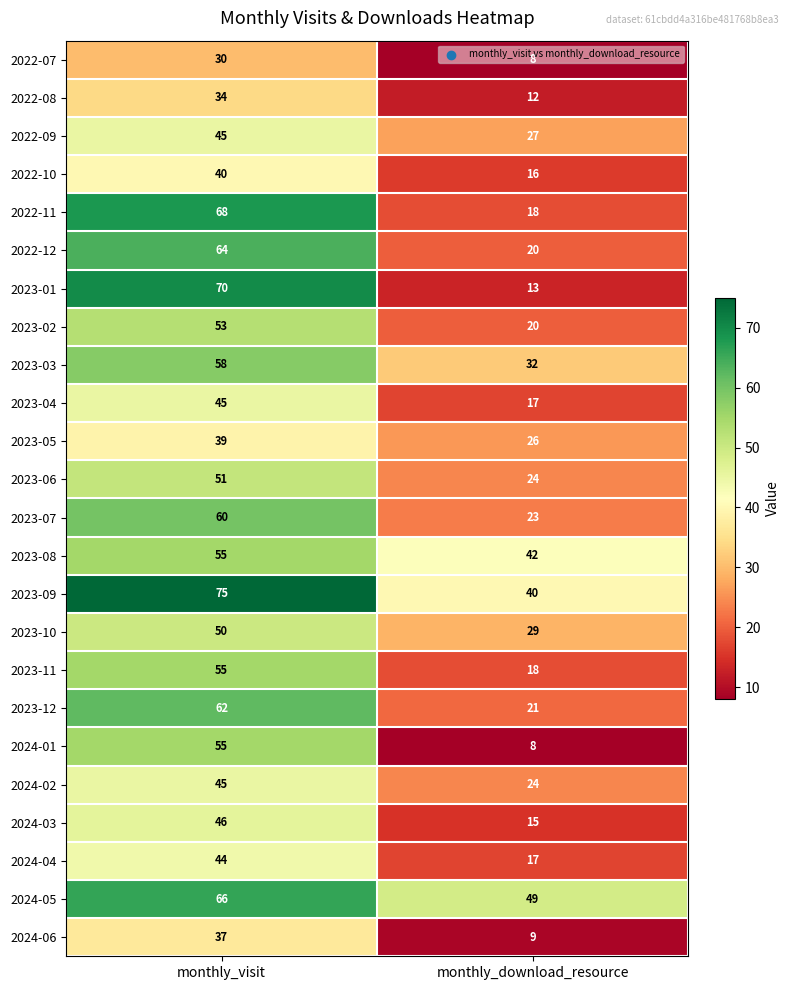

Rank the categories by 2023-03 value from highest to lowest.

monthly_visit, monthly_download_resource